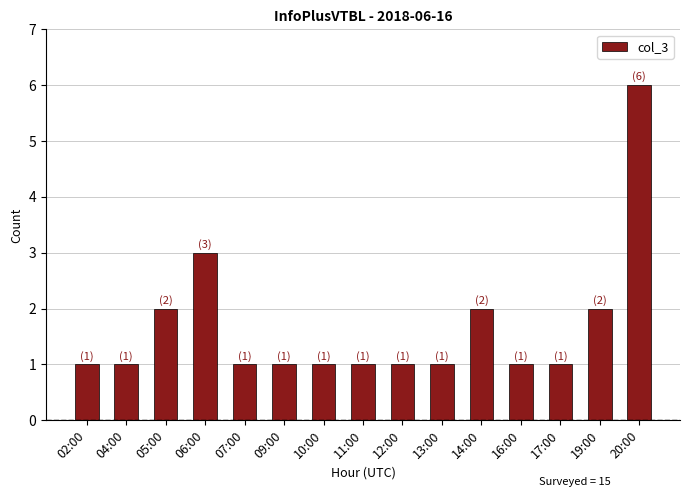

The chart shows a value of 2 at 05:00. True or false?

True